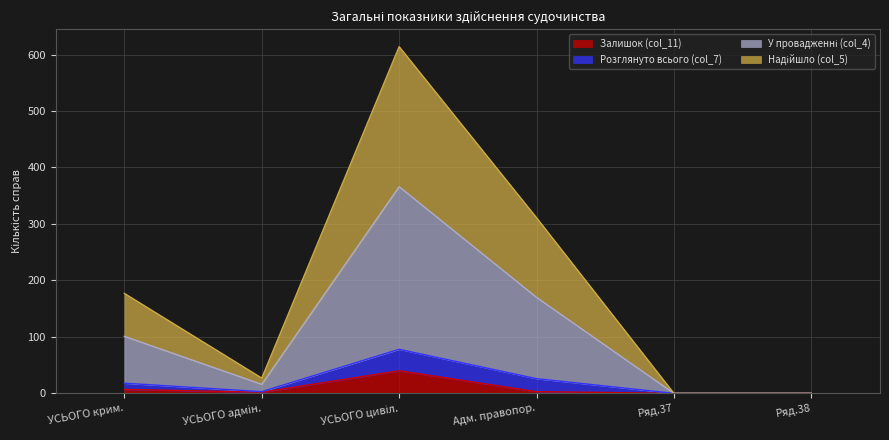

The Залишок (col_11) series shows -23 at Ряд.37. True or false?

False